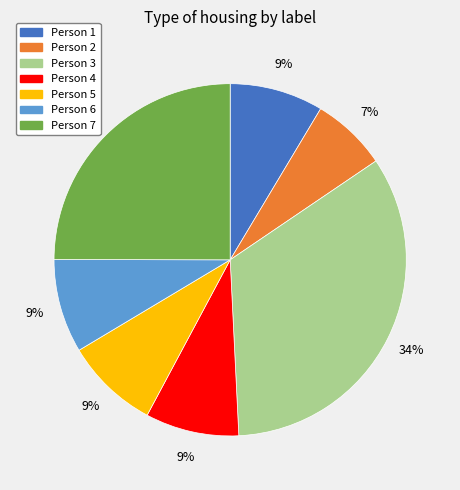

Does any single category account for the majority?

No